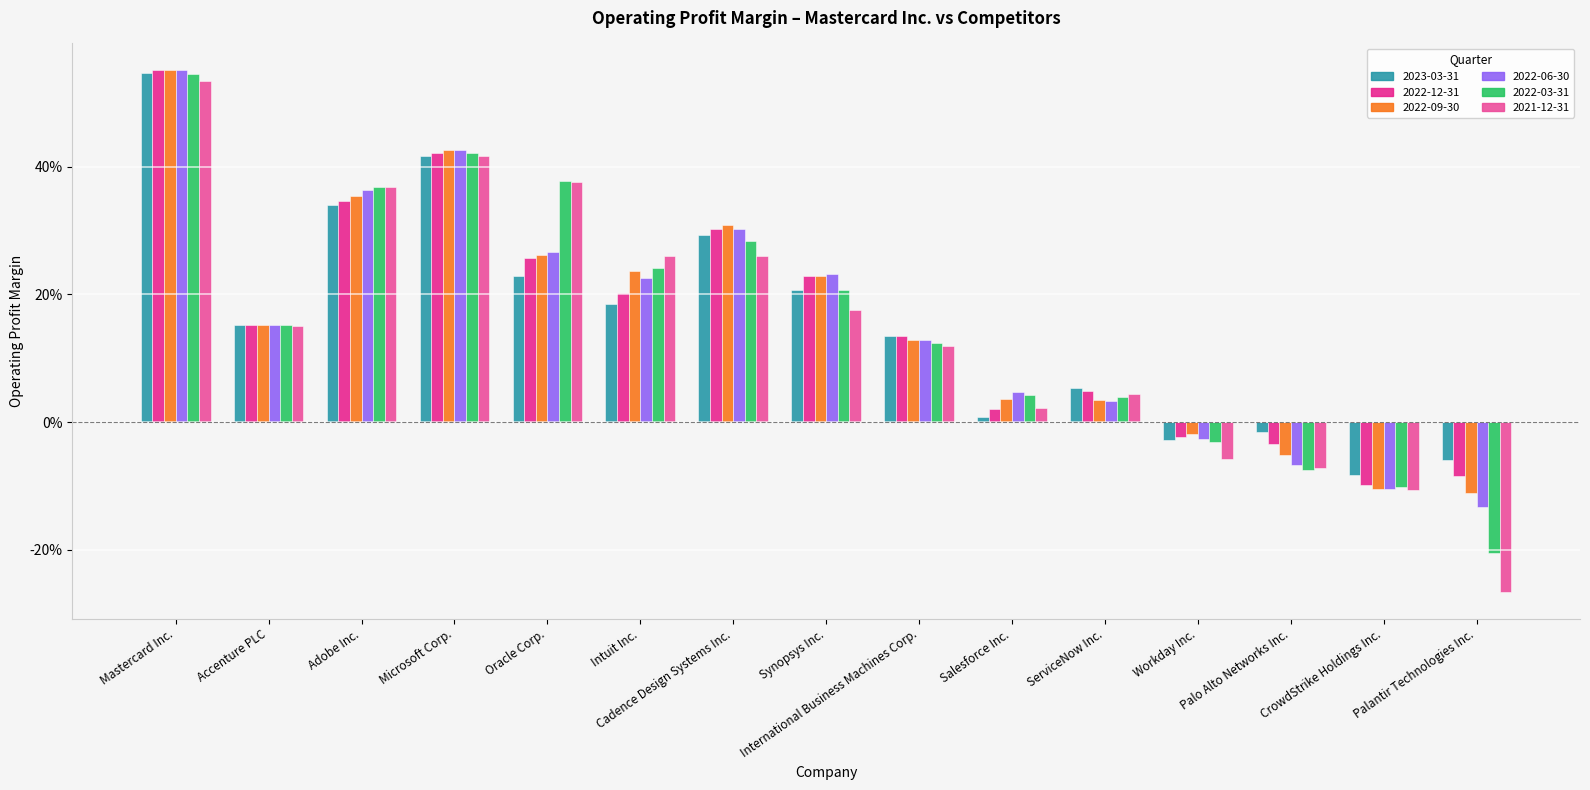

Are the bars grouped side by side (vs. stacked)?

Yes